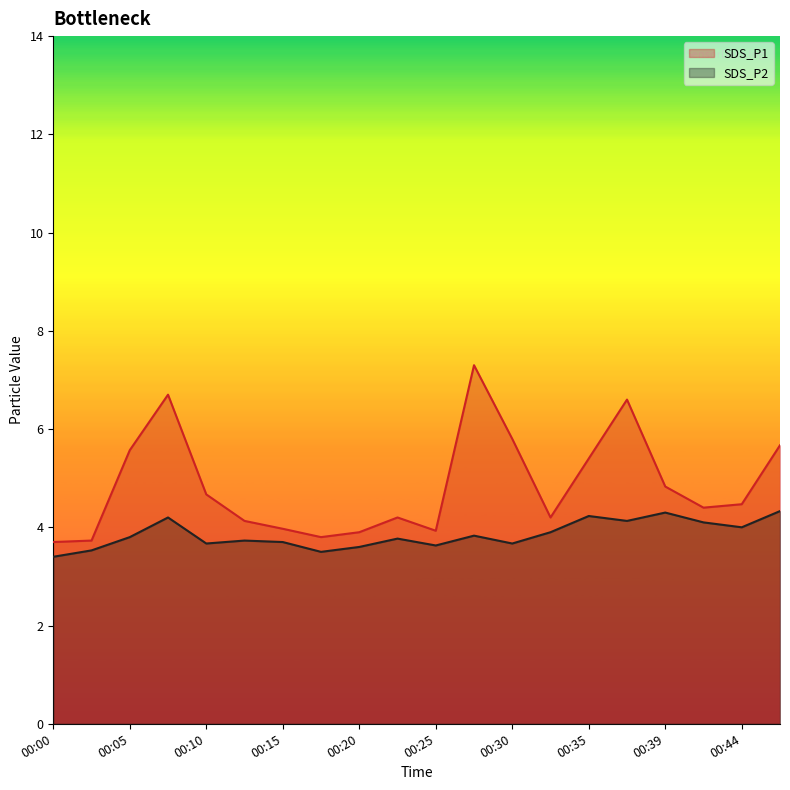

At 00:00, list the series in order from largest to smallest.

SDS_P1, SDS_P2